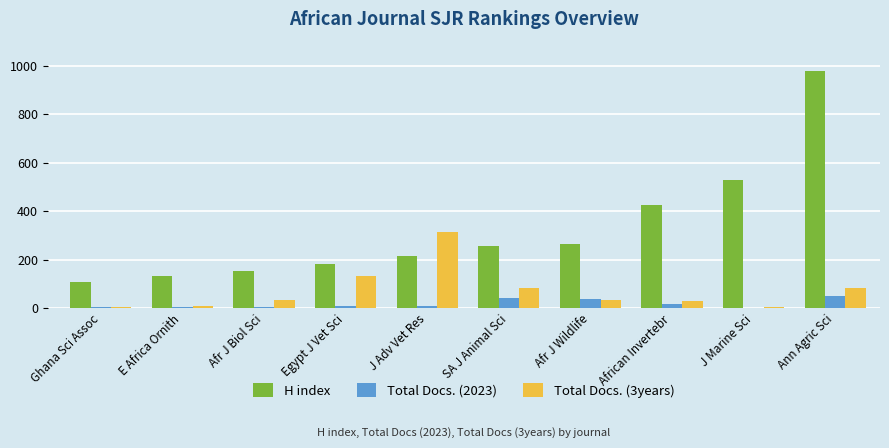

Is it true that Total Docs. (3years) equals 34 at Afr J Biol Sci?

True